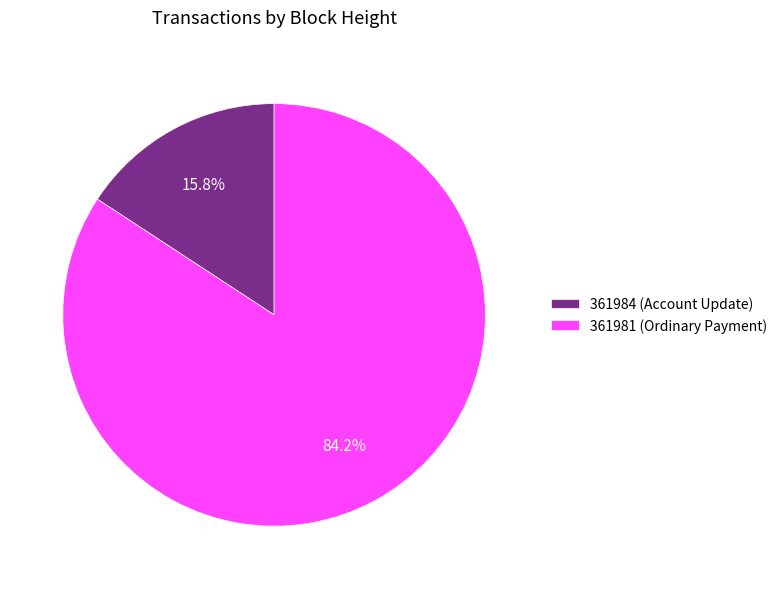

What portion of the pie excludes 361981 (Ordinary Payment)?

15.8%